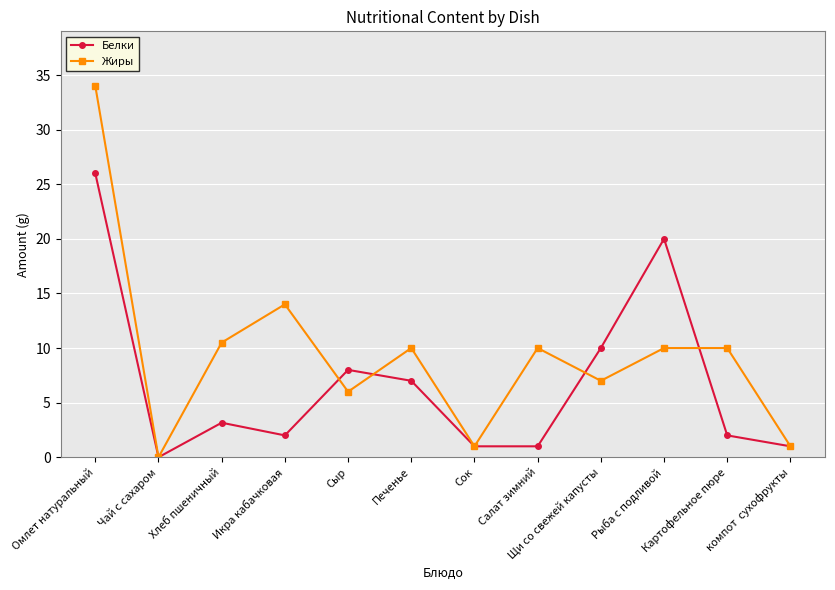

Reading left to right, extract all data points from this chart.

Белки: 26.0	0.0	3.2	2.0	8.0	7.0	1.0	1.0	10.0	20.0	2.0	1.0
Жиры: 34.0	0.0	10.5	14.0	6.0	10.0	1.0	10.0	7.0	10.0	10.0	1.0